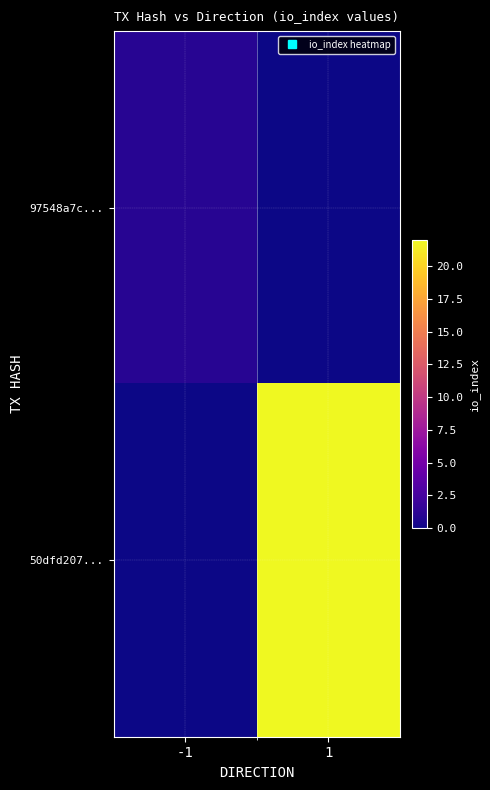

Reading left to right, extract all data points from this chart.

97548a7c...: -1=1	1=0
50dfd207...: -1=0	1=22